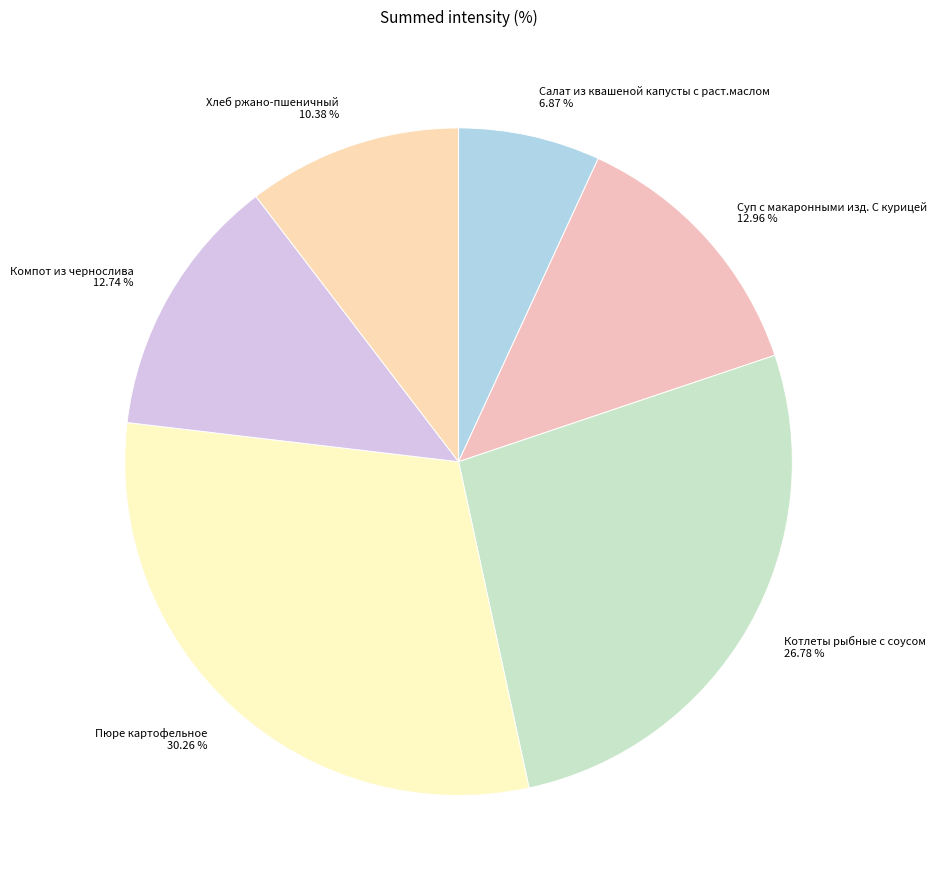

Which category has the smallest portion of the pie?

Салат из квашеной капусты с раст.маслом